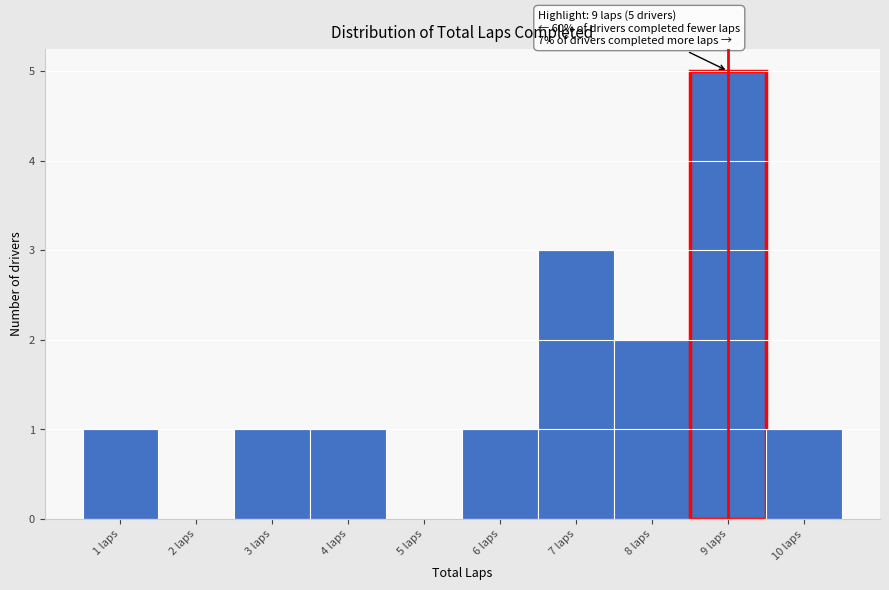

Which range on the x-axis has the tallest bar?

8.5 to 9.5